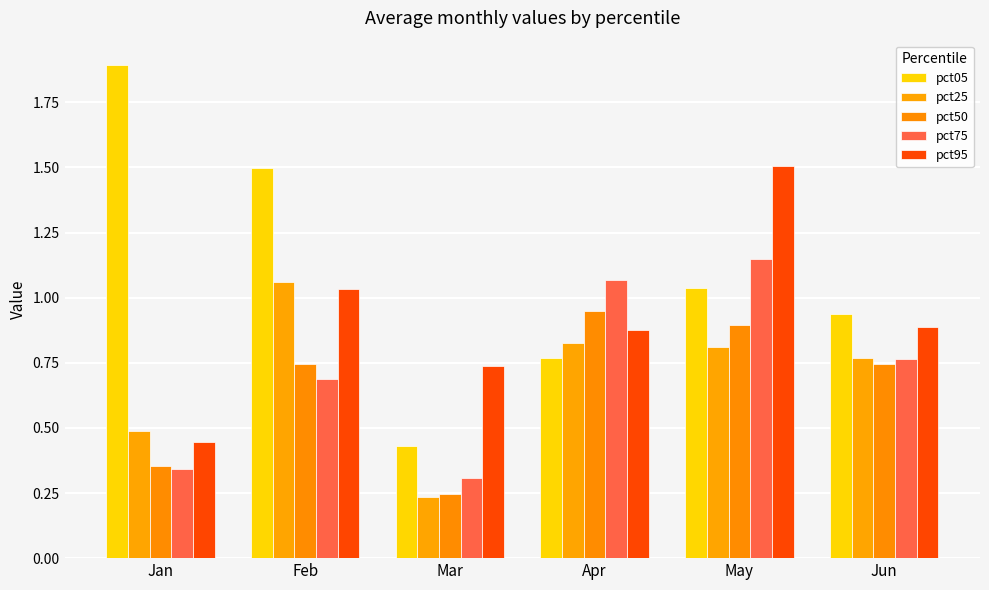

How many bars are there in total?

30